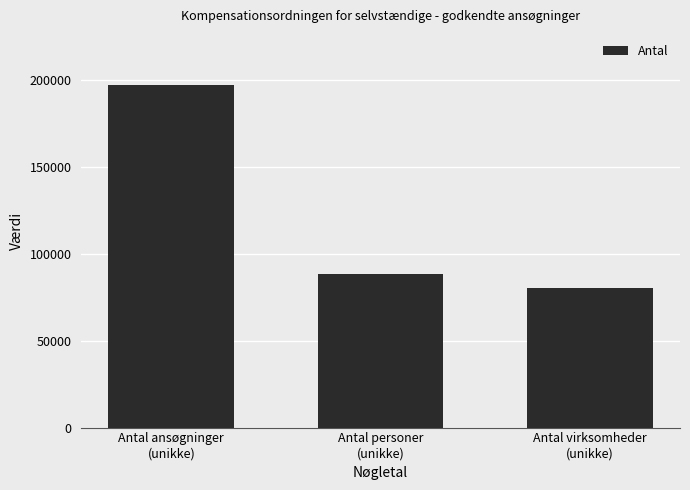

What is the label of the 2nd bar from the right?

Antal personer
(unikke)